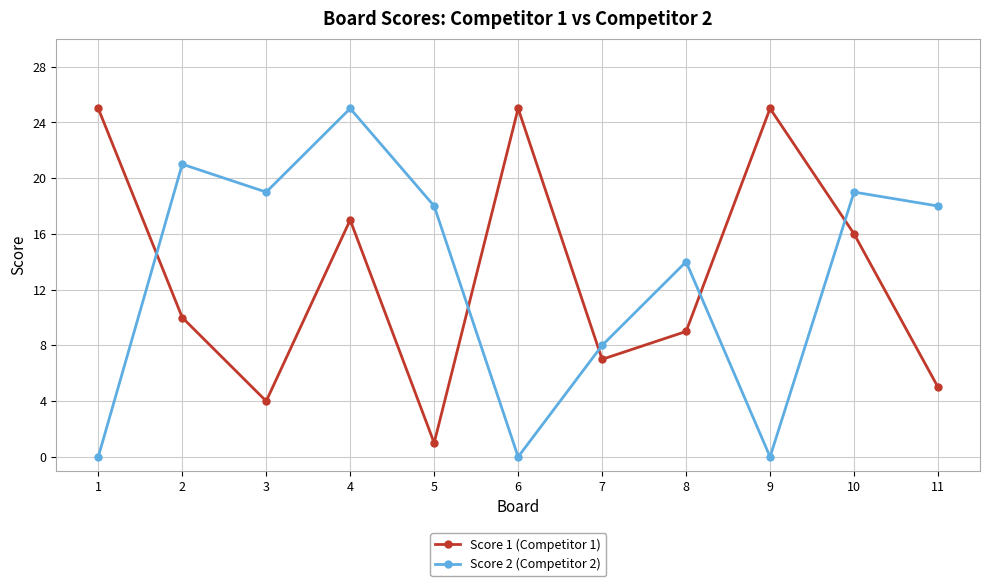

At 3, list the series in order from largest to smallest.

Score 2 (Competitor 2), Score 1 (Competitor 1)